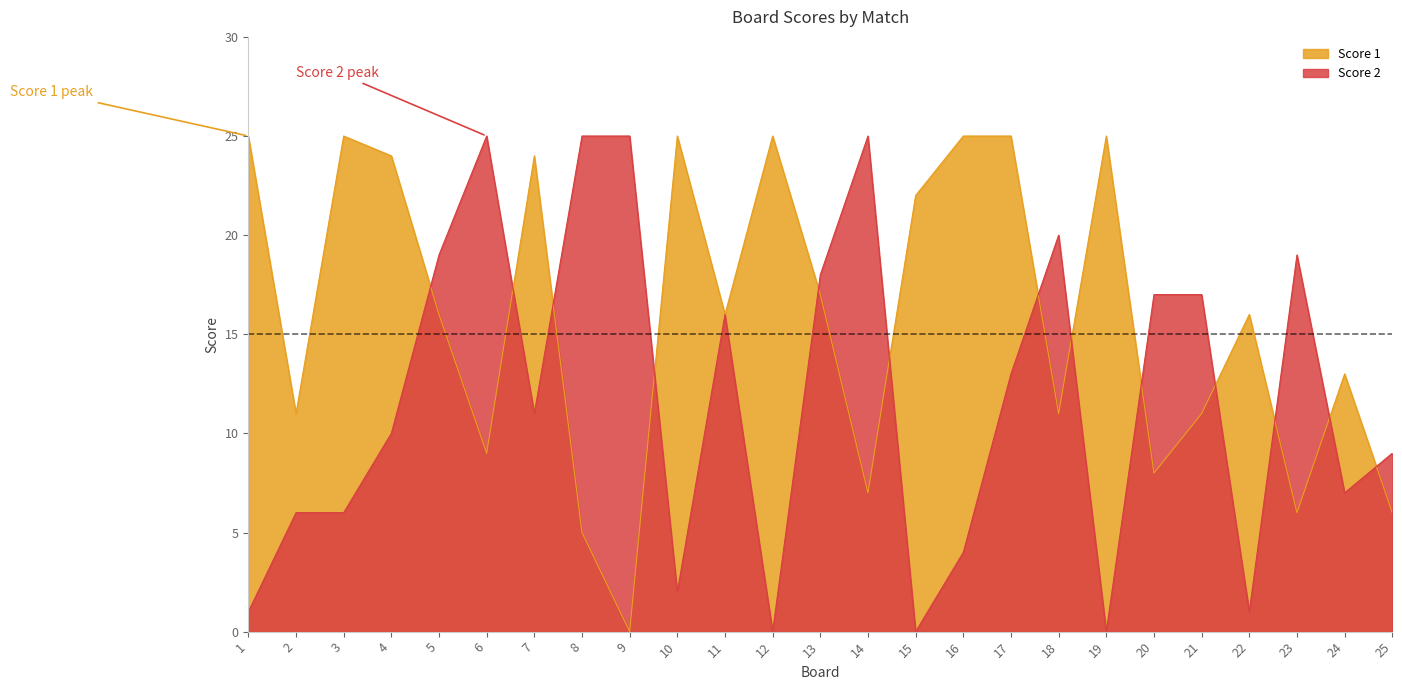

Is it true that Score 2 equals 38 at 6?

False